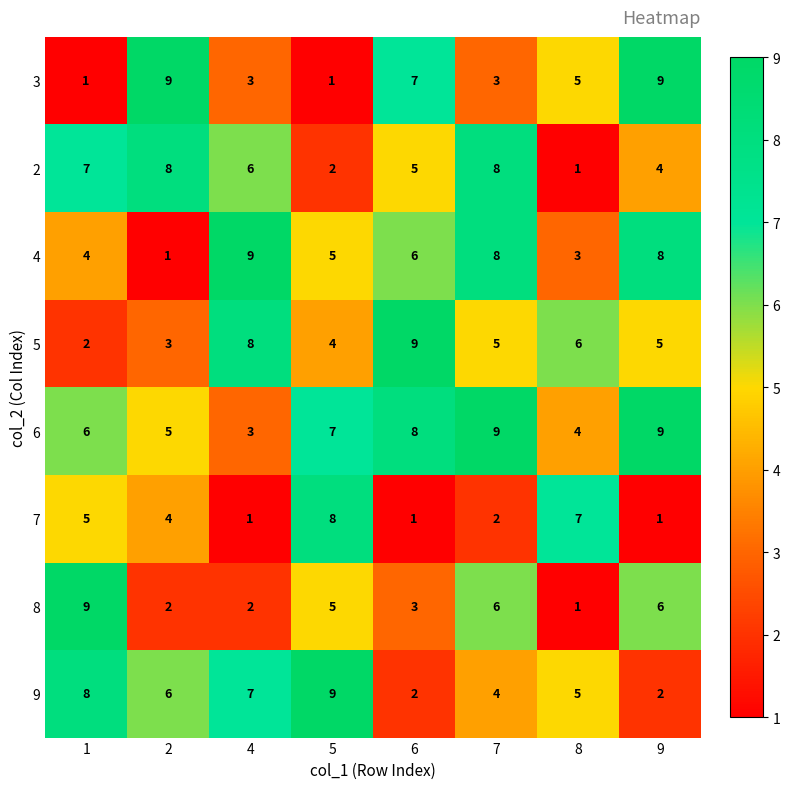

Between 7 and 9, which series saw the biggest shift?

3